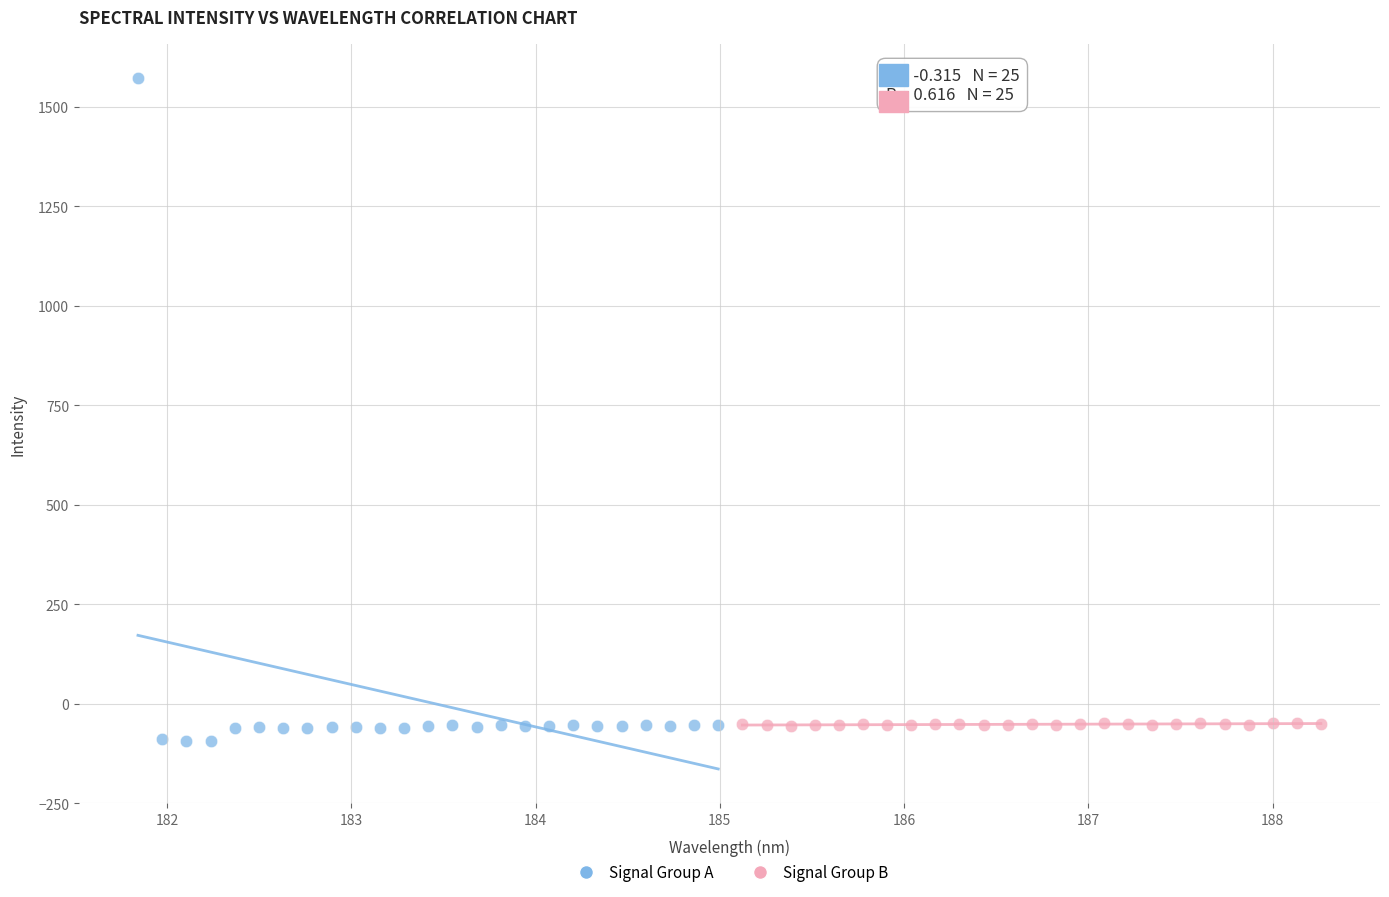

What are all the series names shown in the legend?

Signal Group A, Signal Group B